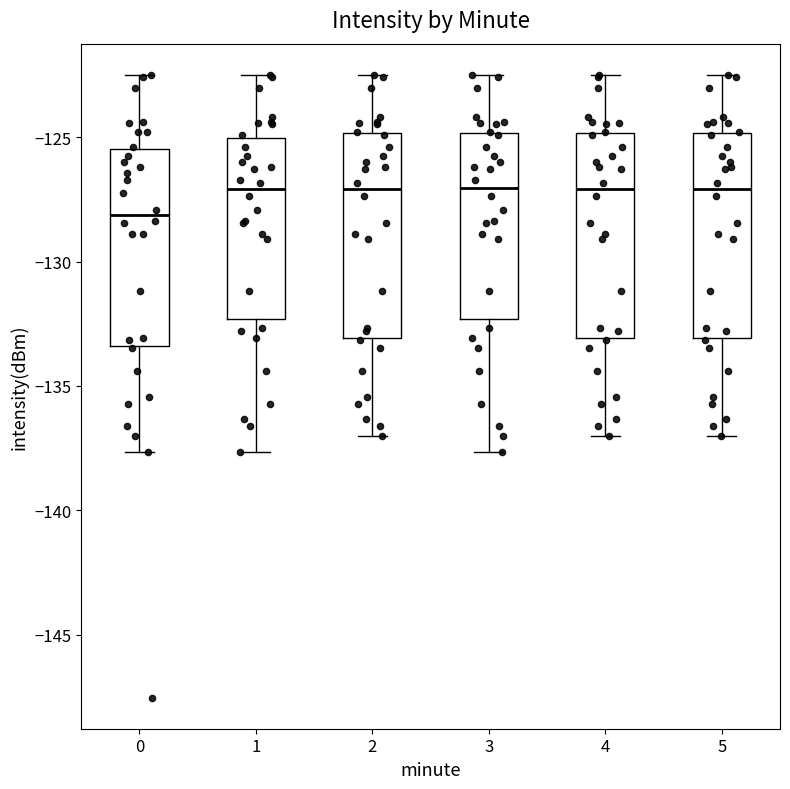

Reading left to right, transcribe this box plot: for each box, give where its median line is, the range the box spans, and where its two whiskers end, as read against the y-axis. The values are not printed on the chart, so give them approximately, as read against the axis.

0: median -128.0, box -133.5 to -125.5, whiskers -137.5 to -122.5
1: median -127.0, box -132.5 to -125.0, whiskers -137.5 to -122.5
2: median -127.0, box -133.0 to -125.0, whiskers -137.0 to -122.5
3: median -127.0, box -132.5 to -125.0, whiskers -137.5 to -122.5
4: median -127.0, box -133.0 to -125.0, whiskers -137.0 to -122.5
5: median -127.0, box -133.0 to -125.0, whiskers -137.0 to -122.5